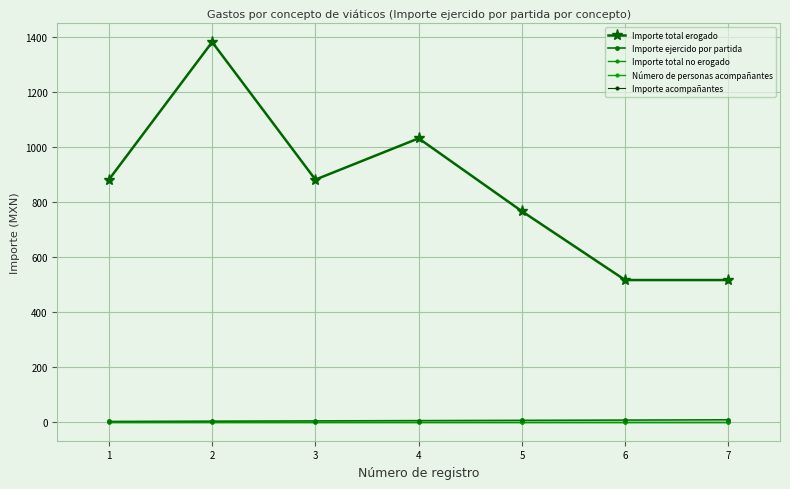

Is this an area chart (filled region under the line)?

No